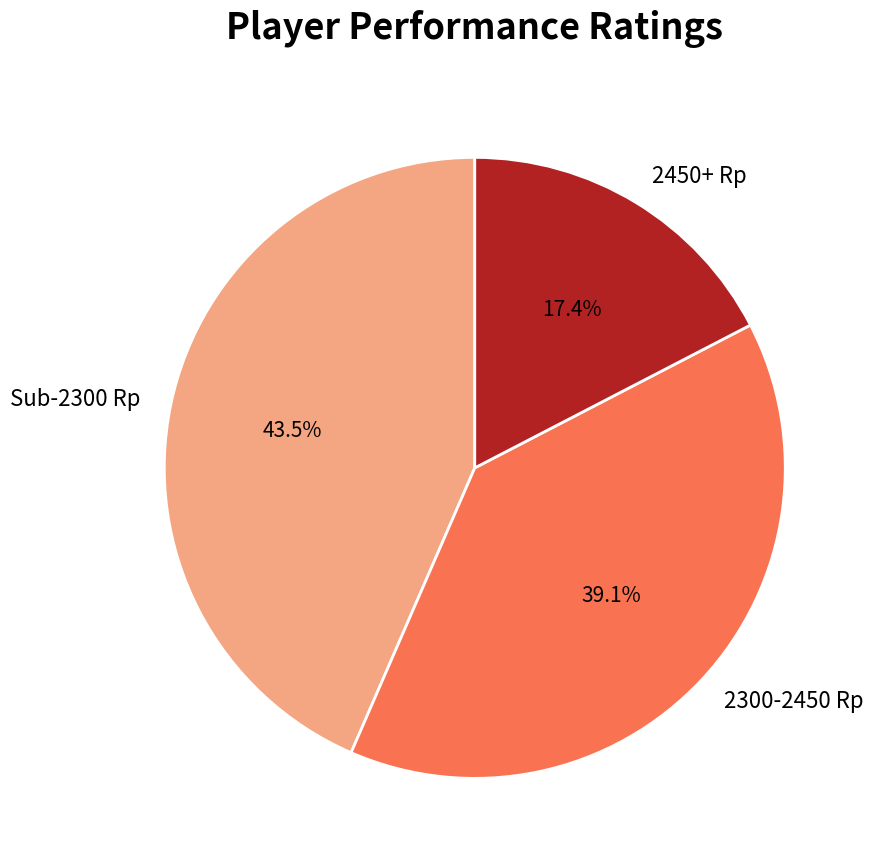

Which category has the smallest portion of the pie?

2450+ Rp